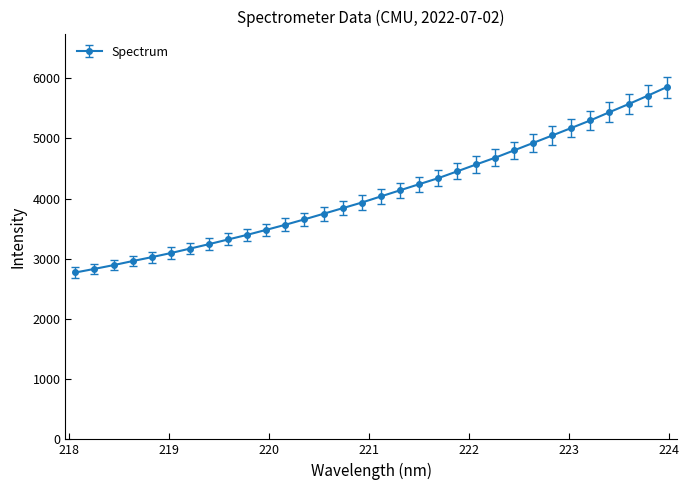

What is the value of the 13th point from the left?

3654.8